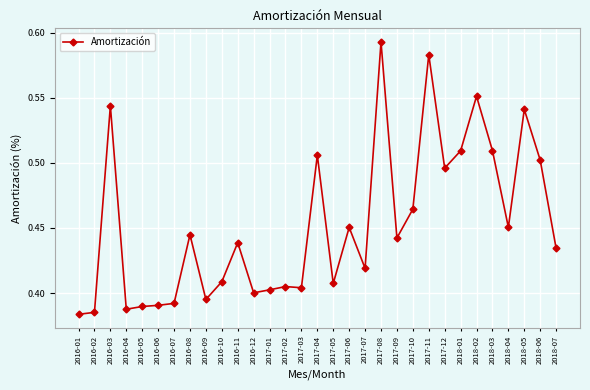

Between 2017-04 and 2016-06, which is larger?

2017-04